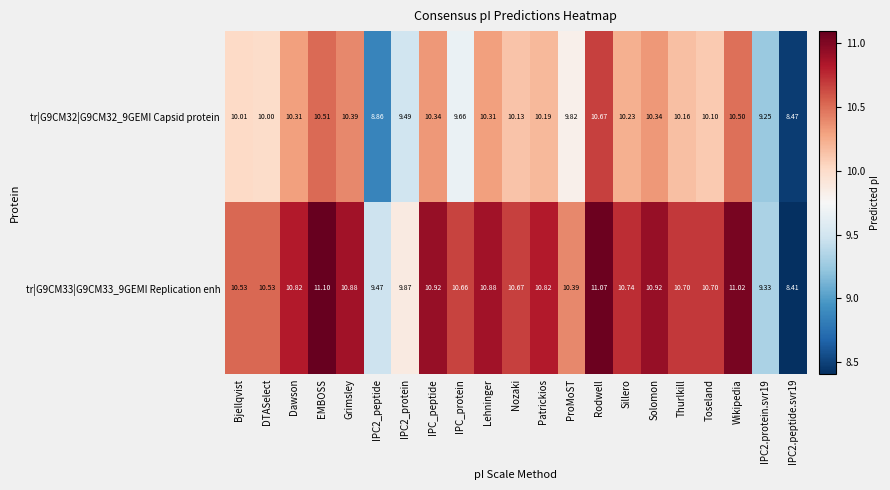

Which series changed the most between IPC2_protein and Thurlkill?

tr|G9CM33|G9CM33_9GEMI Replication enh